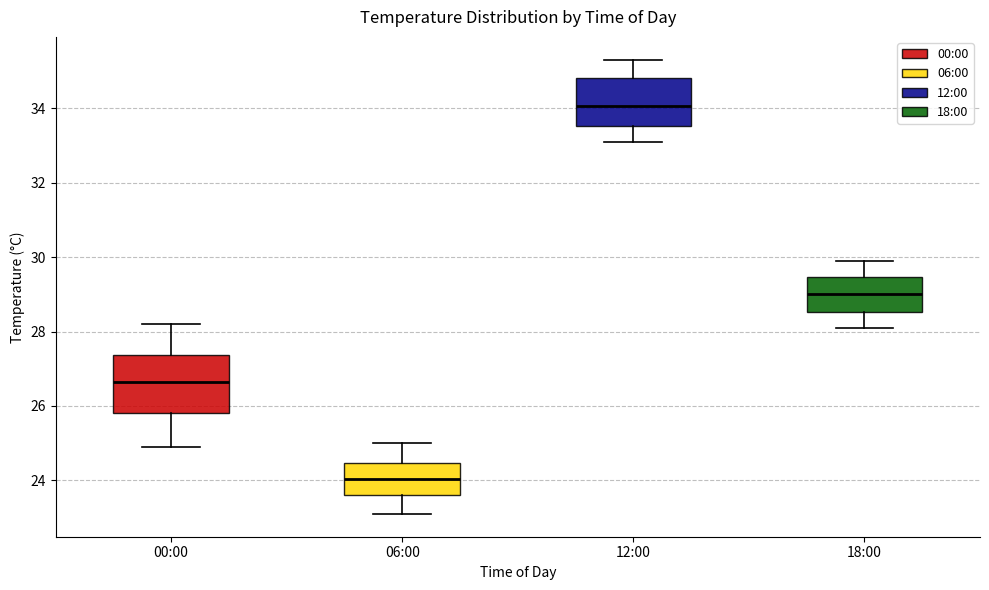

Comparing the boxes themselves (not the whiskers), which one is the tallest?

00:00